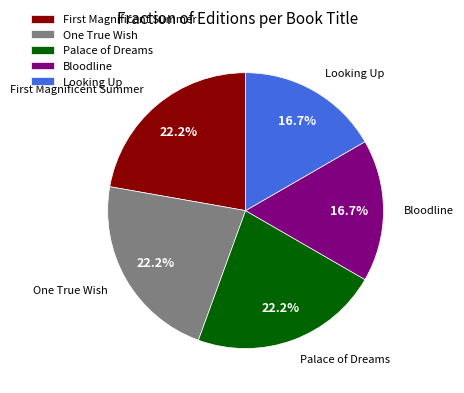

To the nearest percent, what is the difference between the Palace of Dreams and One True Wish slice percentages?

0%